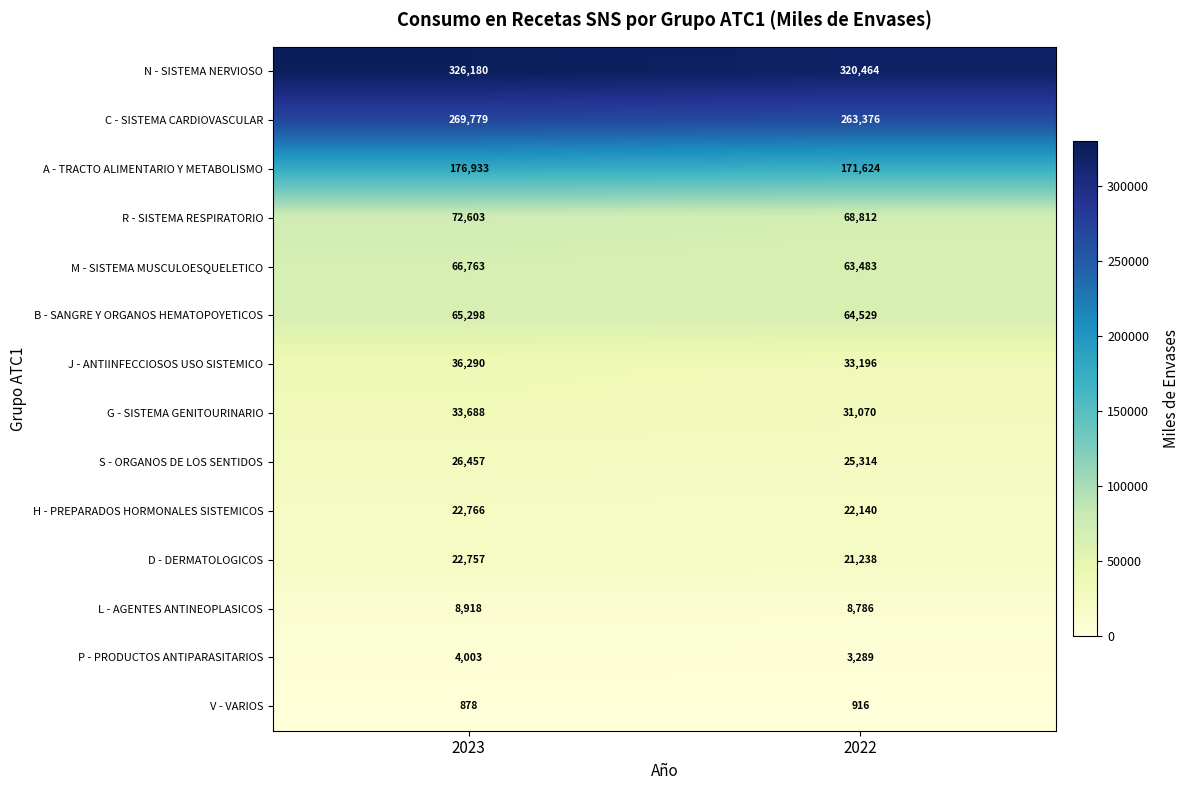

Reading right to left, what are all the values shown in this chart?

N - SISTEMA NERVIOSO: 2022=320464	2023=326180
C - SISTEMA CARDIOVASCULAR: 2022=263376	2023=269779
A - TRACTO ALIMENTARIO Y METABOLISMO: 2022=171624	2023=176933
R - SISTEMA RESPIRATORIO: 2022=68812	2023=72603
M - SISTEMA MUSCULOESQUELETICO: 2022=63483	2023=66763
B - SANGRE Y ORGANOS HEMATOPOYETICOS: 2022=64529	2023=65298
J - ANTIINFECCIOSOS USO SISTEMICO: 2022=33196	2023=36290
G - SISTEMA GENITOURINARIO: 2022=31070	2023=33688
S - ORGANOS DE LOS SENTIDOS: 2022=25314	2023=26457
H - PREPARADOS HORMONALES SISTEMICOS: 2022=22140	2023=22766
D - DERMATOLOGICOS: 2022=21238	2023=22757
L - AGENTES ANTINEOPLASICOS: 2022=8786	2023=8918
P - PRODUCTOS ANTIPARASITARIOS: 2022=3289	2023=4003
V - VARIOS: 2022=916	2023=878